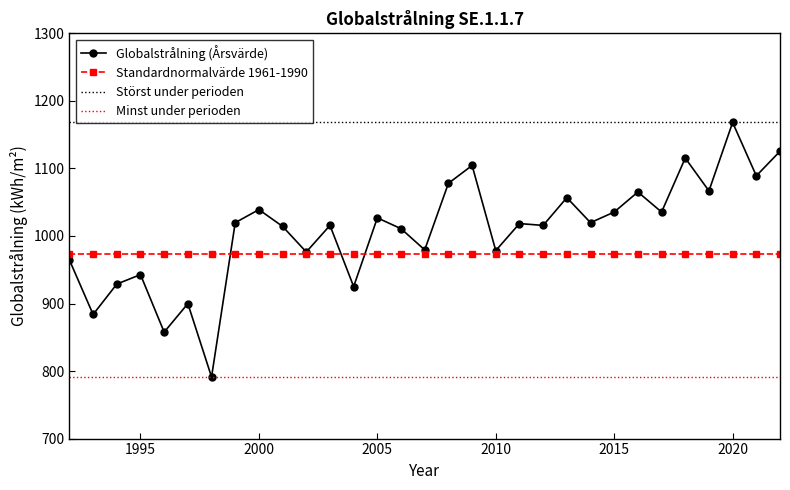

How many values in the Globalstrålning (Årsvärde) series are below 1018?

15